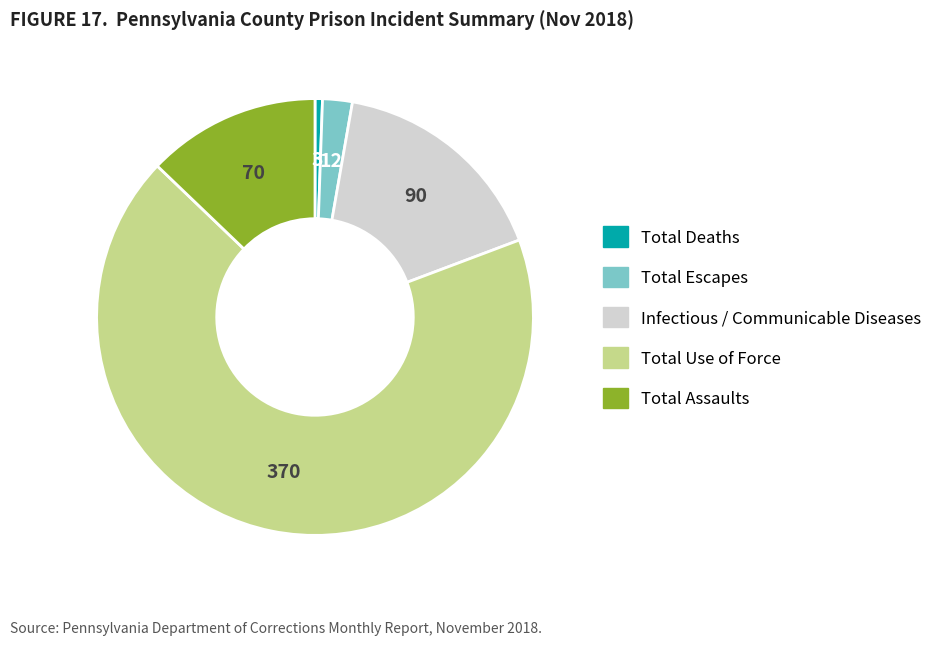

Is there any slice that represents more than half of the pie?

Yes